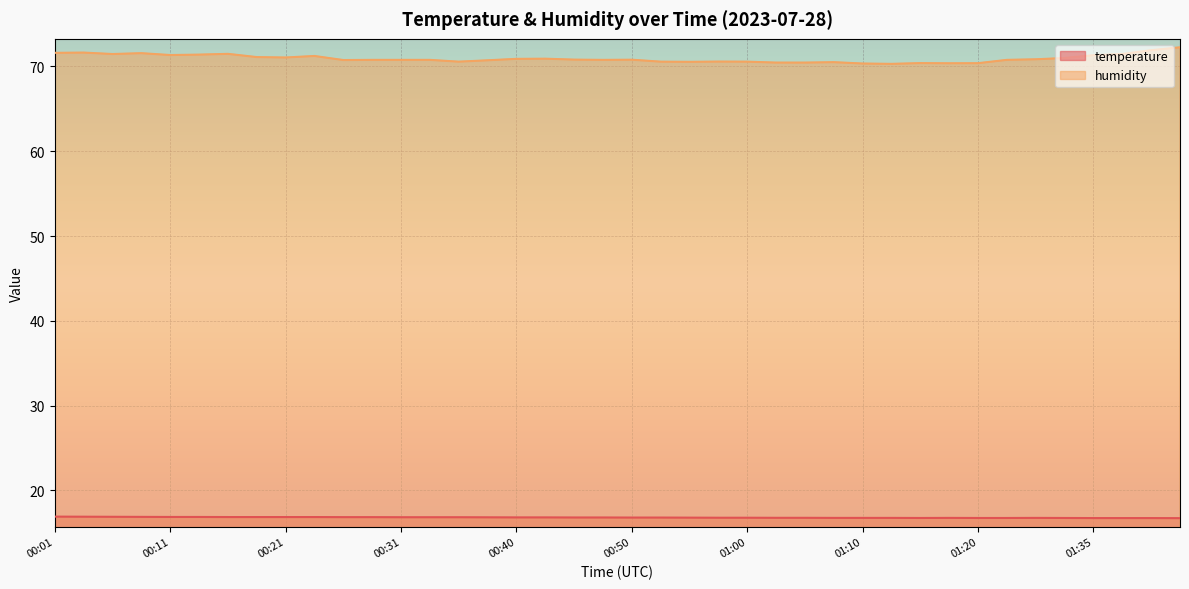

True or false: humidity and temperature cross at least once.

False